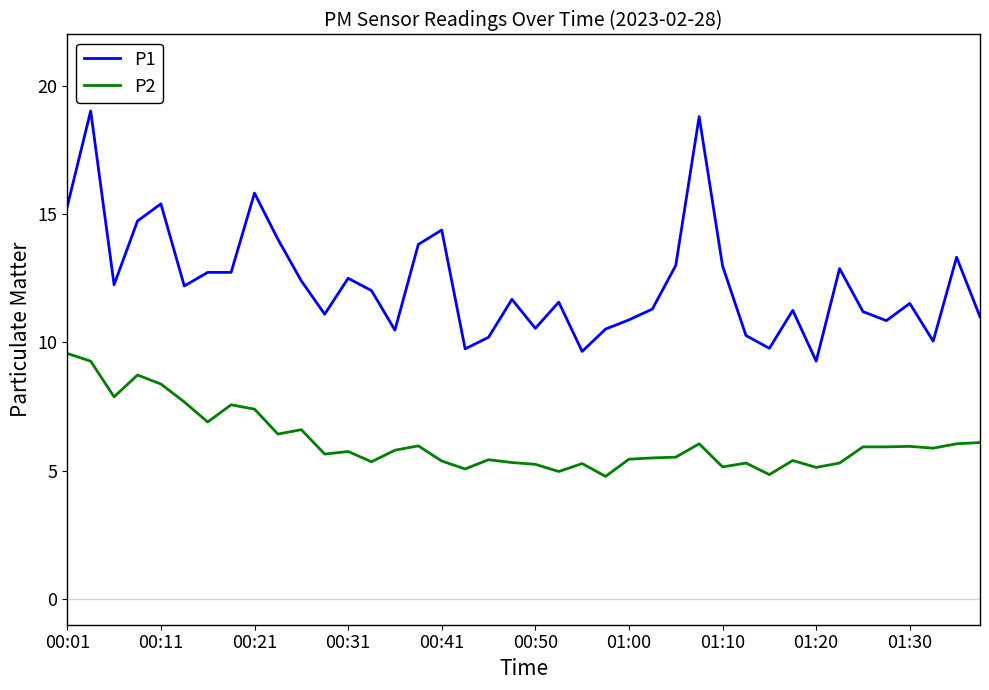

True or false: P2 has more than 2 points higher than both neighbors.

True